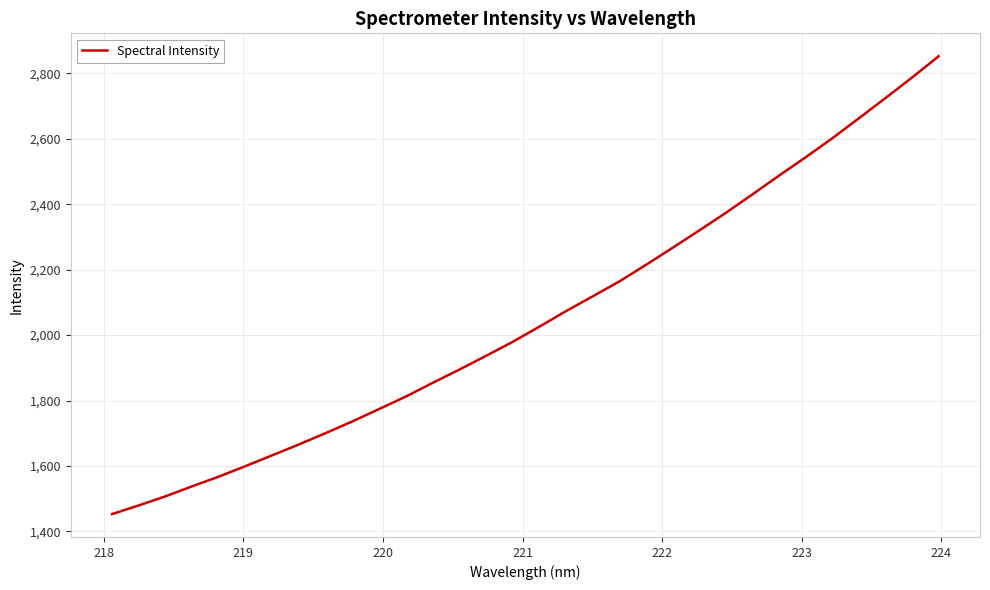

What is the average value?

2055.2